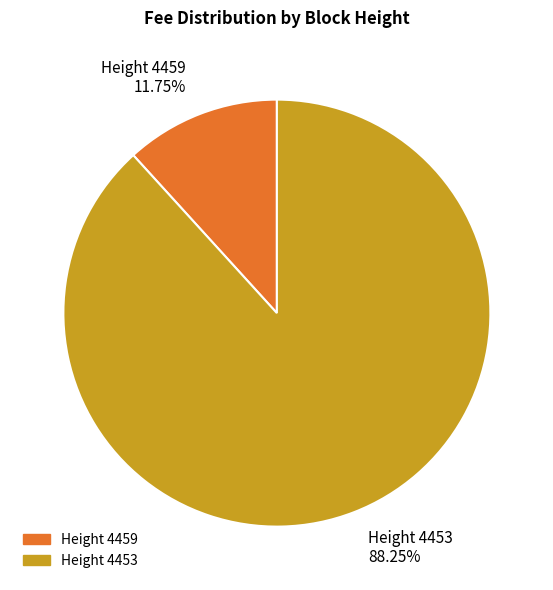

Does Height 4453 account for over 50% of the chart?

Yes